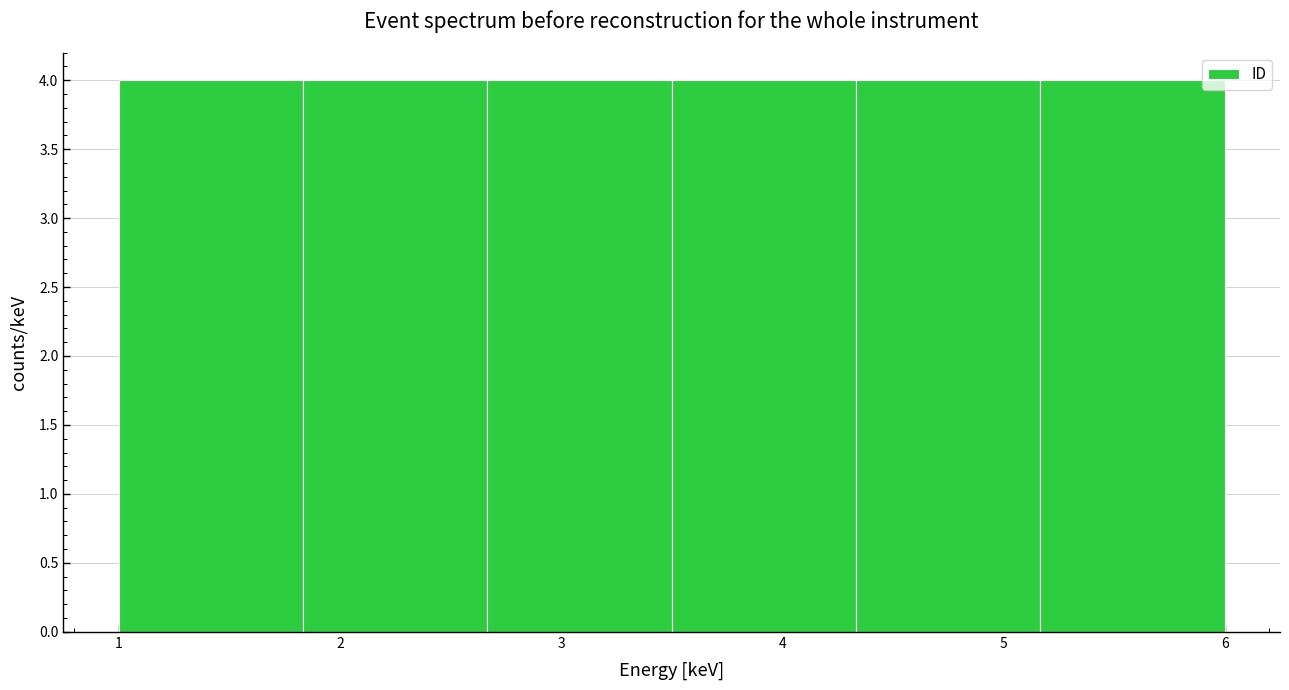

Reading left to right, transcribe this chart: for each bar, give the range it covers on the x-axis and its height. Neither the bar edges nor the heights are printed on the chart, so give them approximately, as read against the axes.

1.0 to 1.8: 4
1.8 to 2.7: 4
2.7 to 3.5: 4
3.5 to 4.3: 4
4.3 to 5.2: 4
5.2 to 6.0: 4